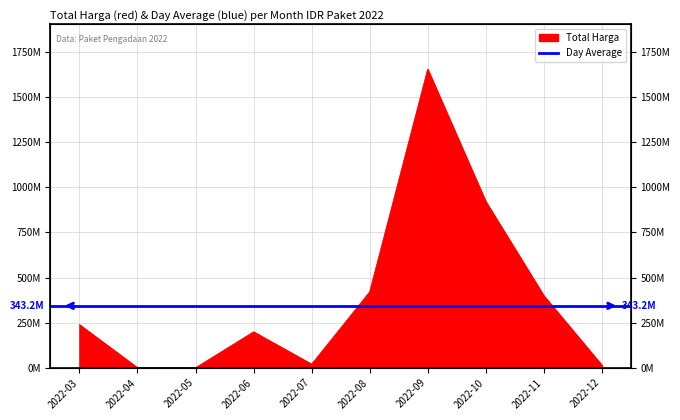

Which category has the lowest value across all series?

2022-04